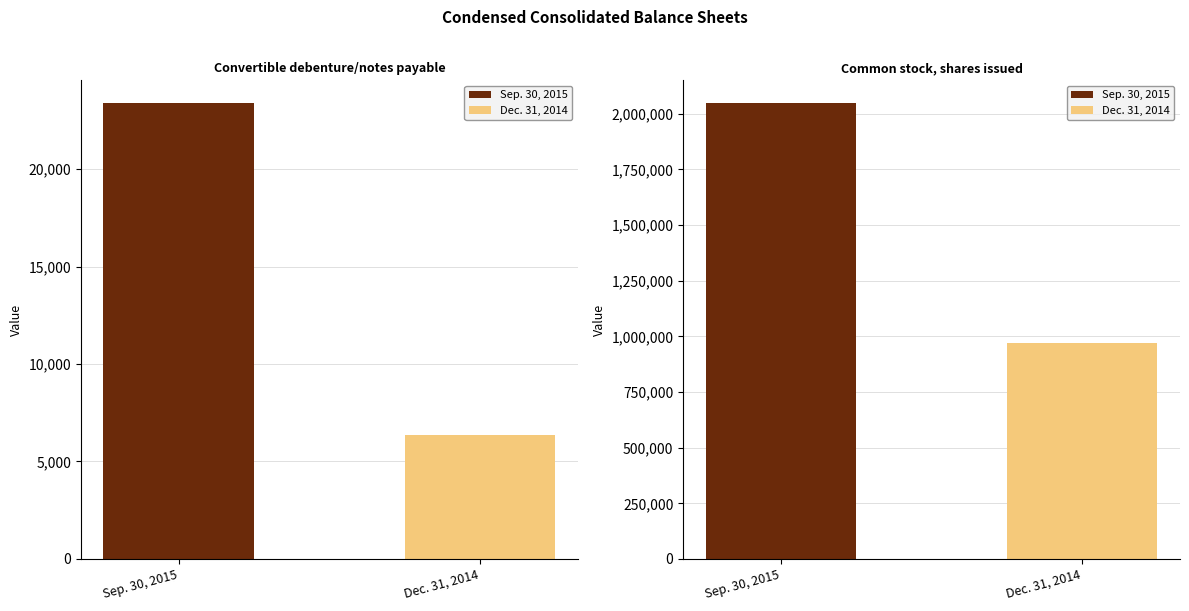

What position from the left is Convertible debenture/notes payable?

1